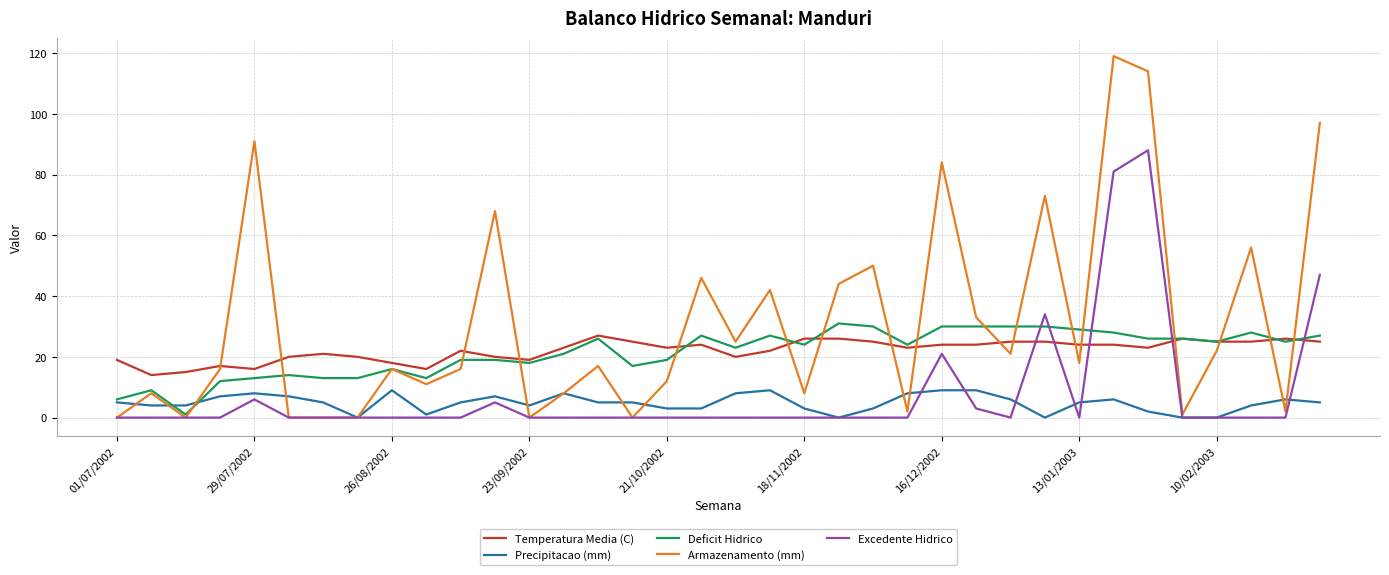

What is the highest value of the Precipitacao (mm) series?

9